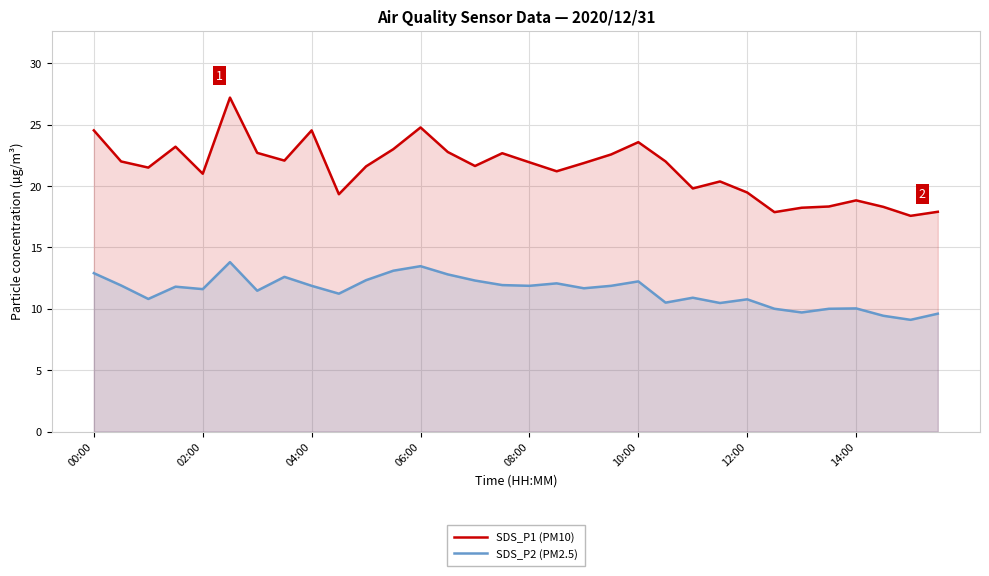

What are all the series names shown in the legend?

SDS_P1 (PM10), SDS_P2 (PM2.5)